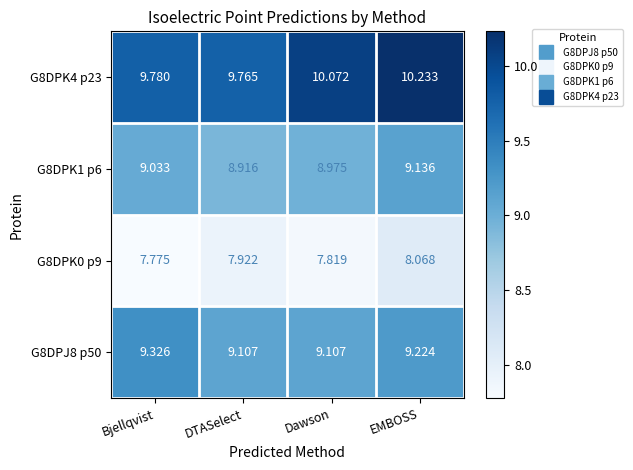

Is the value of G8DPK1 p6 at EMBOSS greater than the value of G8DPJ8 p50 at DTASelect?

Yes